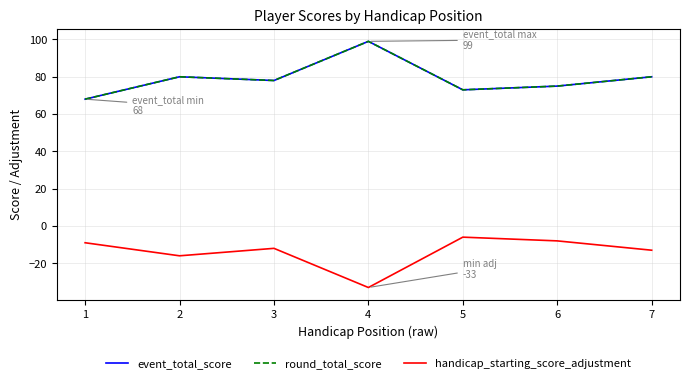

The event_total_score series shows 68 at 1. True or false?

True